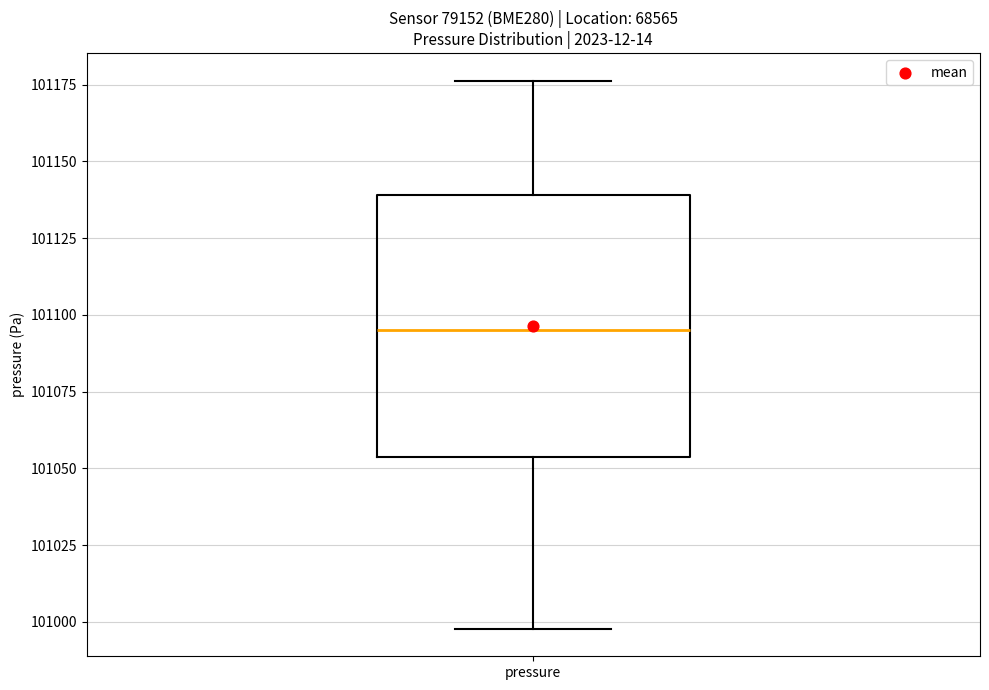

Read this box plot against the y-axis: the position of the median line, the range covered by the box, and the ends of both whiskers. The values are not printed on the chart, so give them approximately, as read against the axis.

median 101095, box 101055 to 101140, whiskers 101000 to 101175